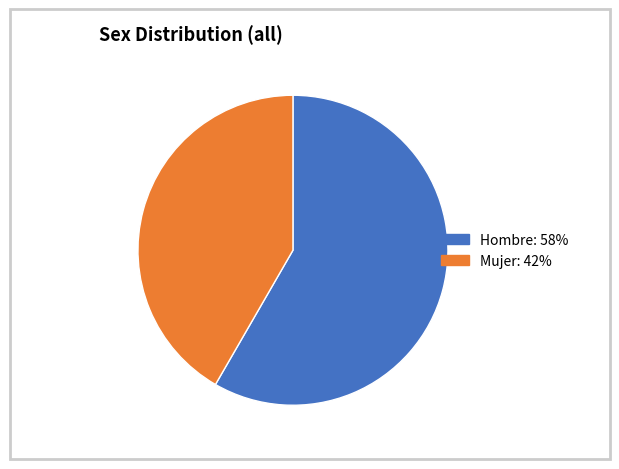

Between Hombre and Mujer, which is larger?

Hombre